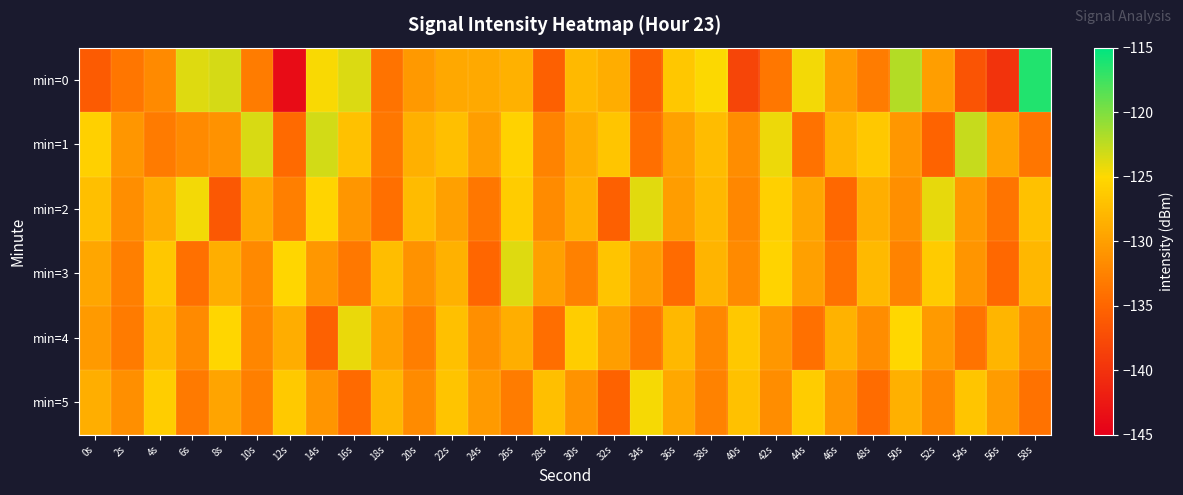

Which series has the largest range (max minus min)?

min=0